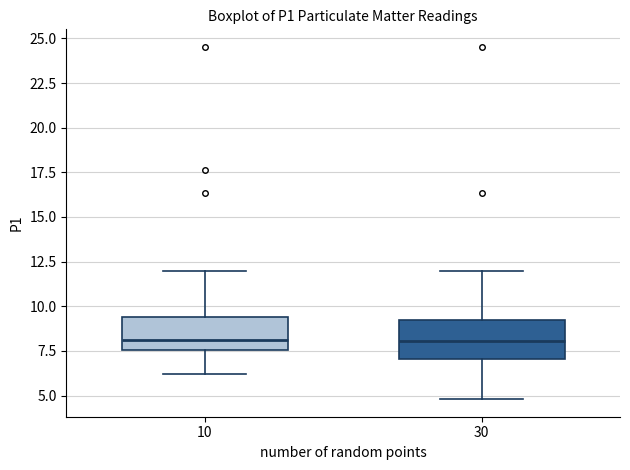

Reading left to right, transcribe this box plot: for each box, give where its median line is, the range the box spans, and where its two whiskers end, as read against the y-axis. The values are not printed on the chart, so give them approximately, as read against the axis.

10: median 8.0, box 7.5 to 9.5, whiskers 6.0 to 12.0
30: median 8.0, box 7.0 to 9.0, whiskers 5.0 to 12.0